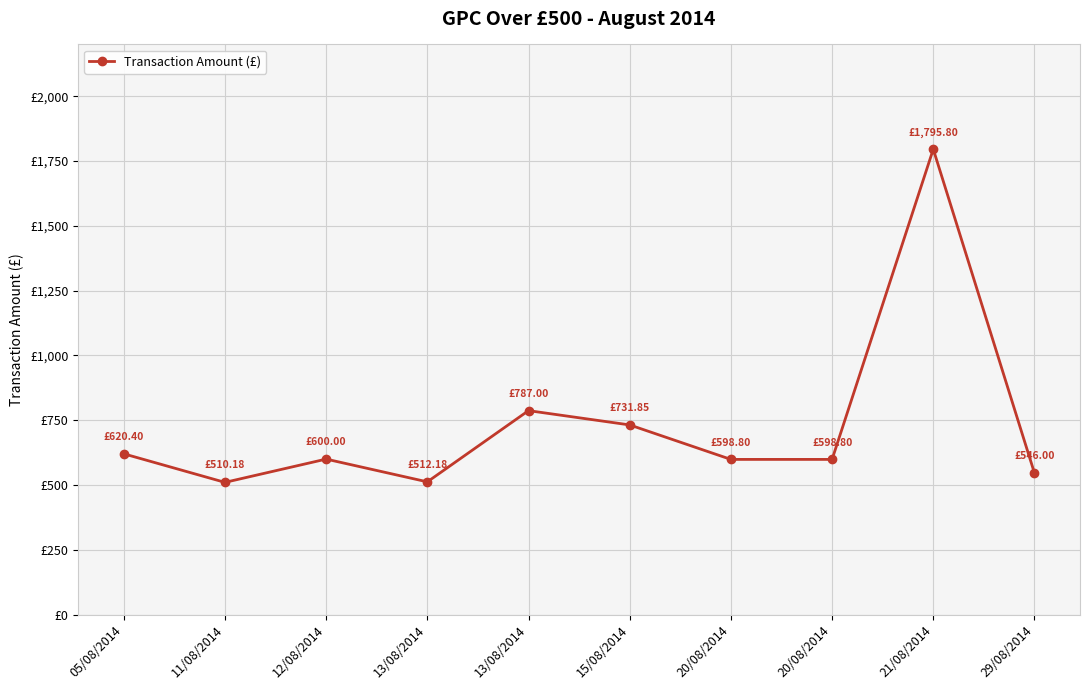

List the labels in order of value, largest first.

21/08/2014, 13/08/2014, 15/08/2014, 05/08/2014, 12/08/2014, 20/08/2014, 20/08/2014, 29/08/2014, 13/08/2014, 11/08/2014